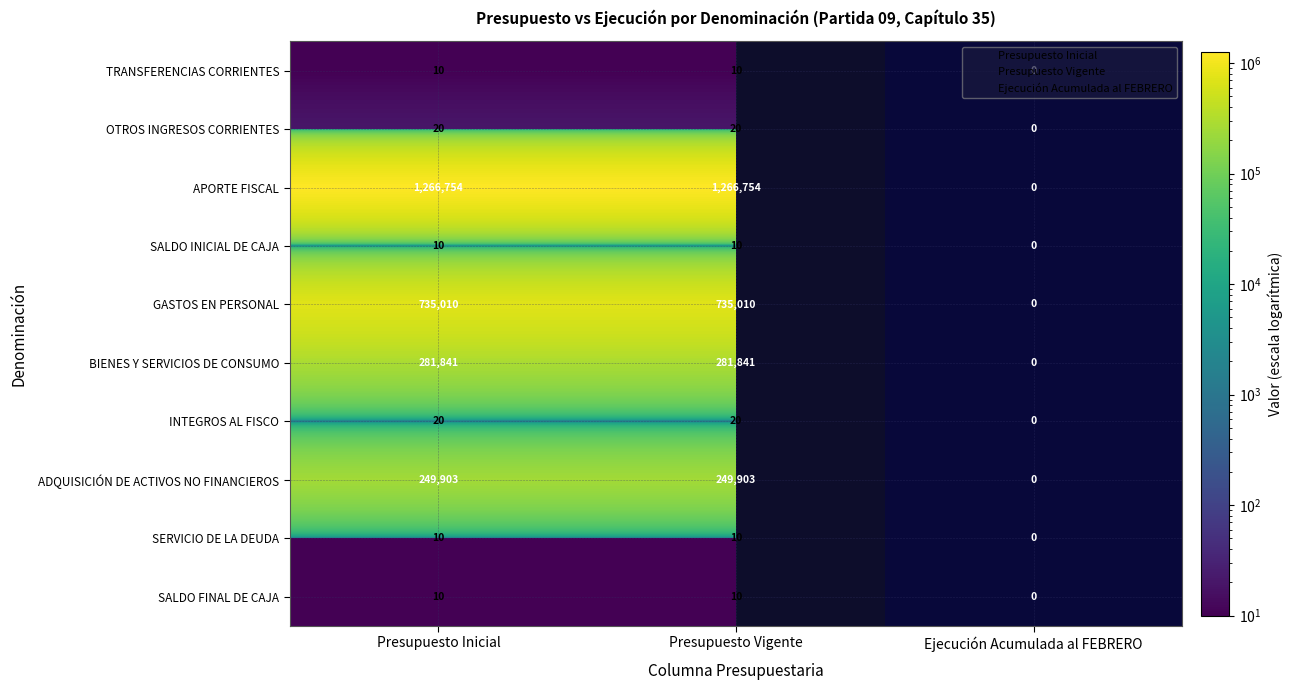

Between Presupuesto Vigente and Presupuesto Inicial, which is larger?

Presupuesto Vigente